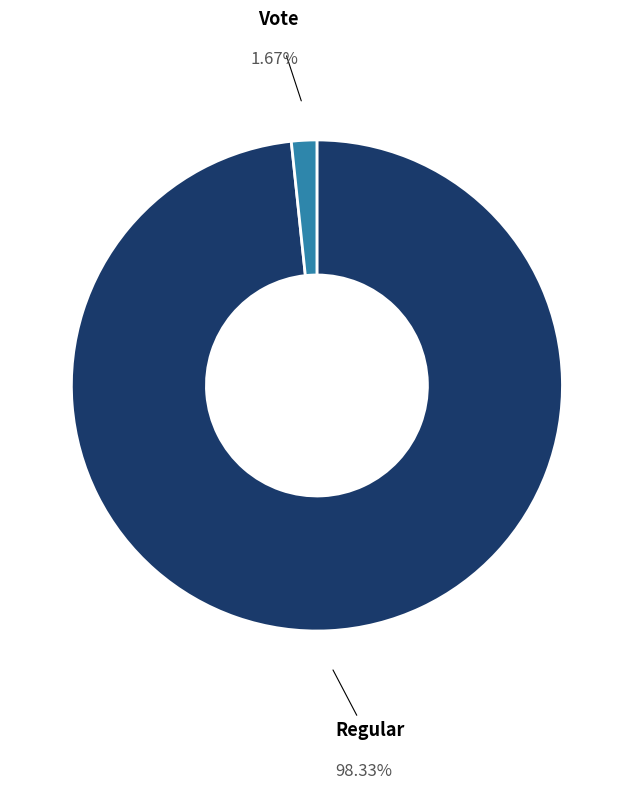

How many segments does this pie chart have?

2